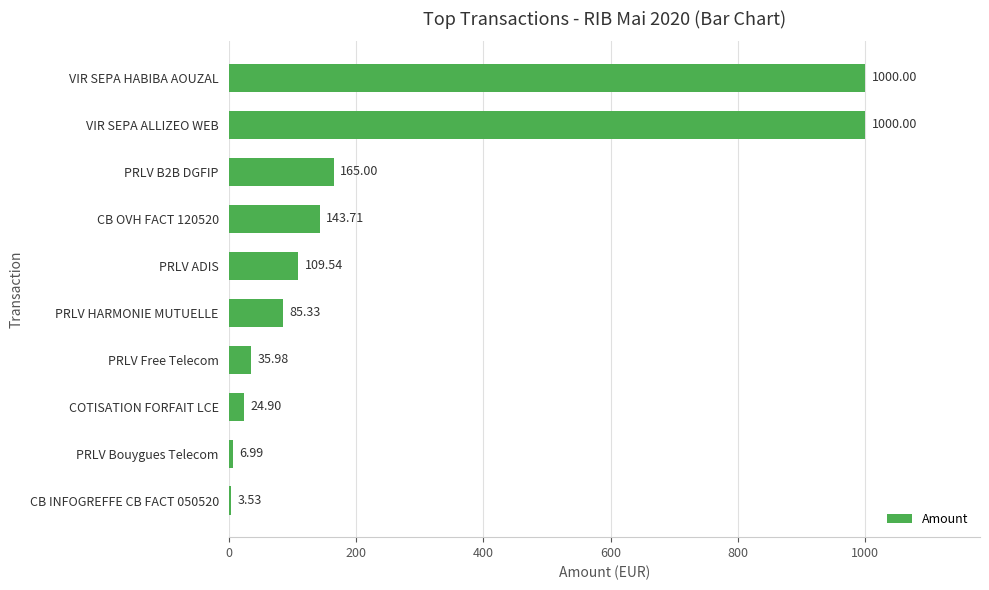

What is the sum of the values at PRLV ADIS and VIR SEPA HABIBA AOUZAL?

1109.5